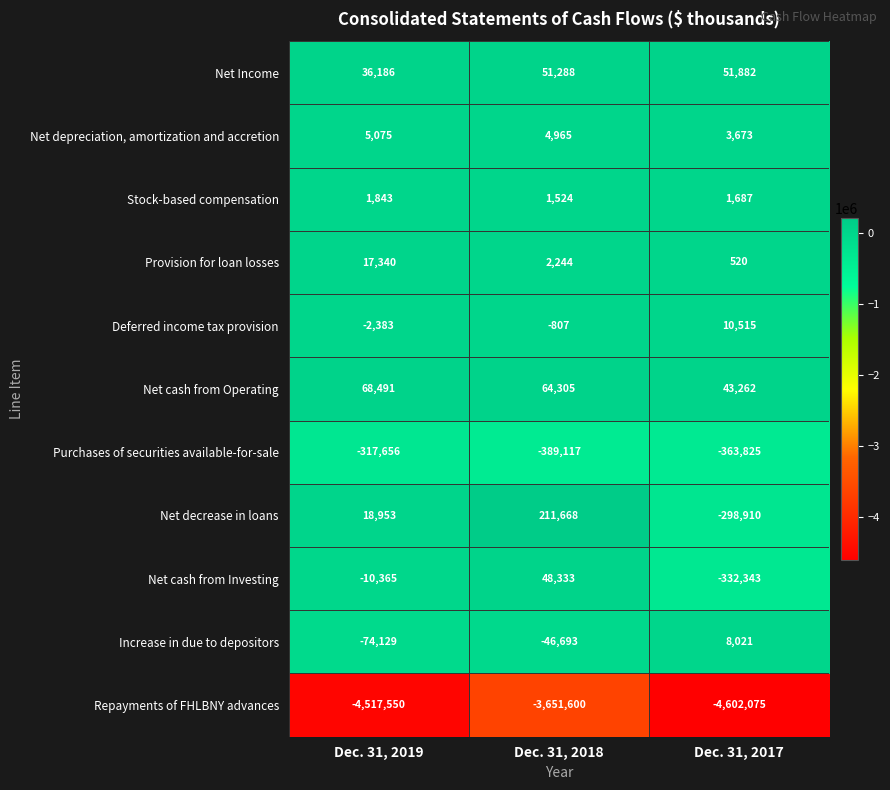

What is the sum of the Net depreciation, amortization and accretion values at Dec. 31, 2019 and Dec. 31, 2018?

10040